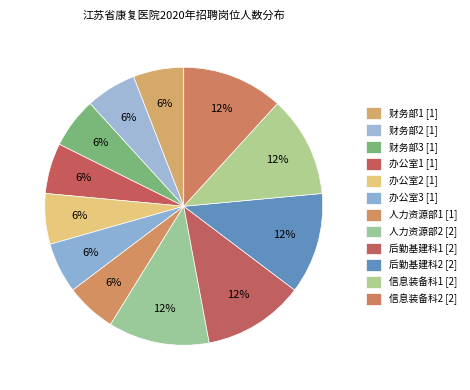

True or false: 人力资源部1 accounts for 16% of the total.

False